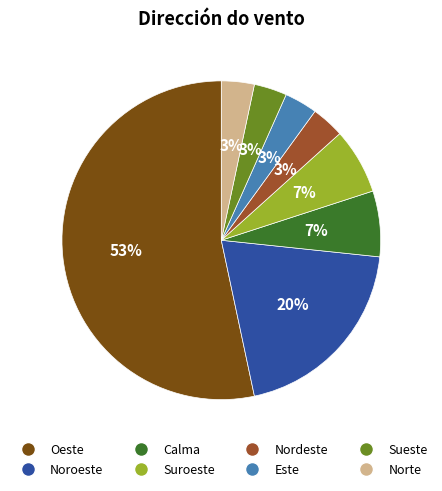

Do Este and Suroeste together represent more than half of the pie?

No